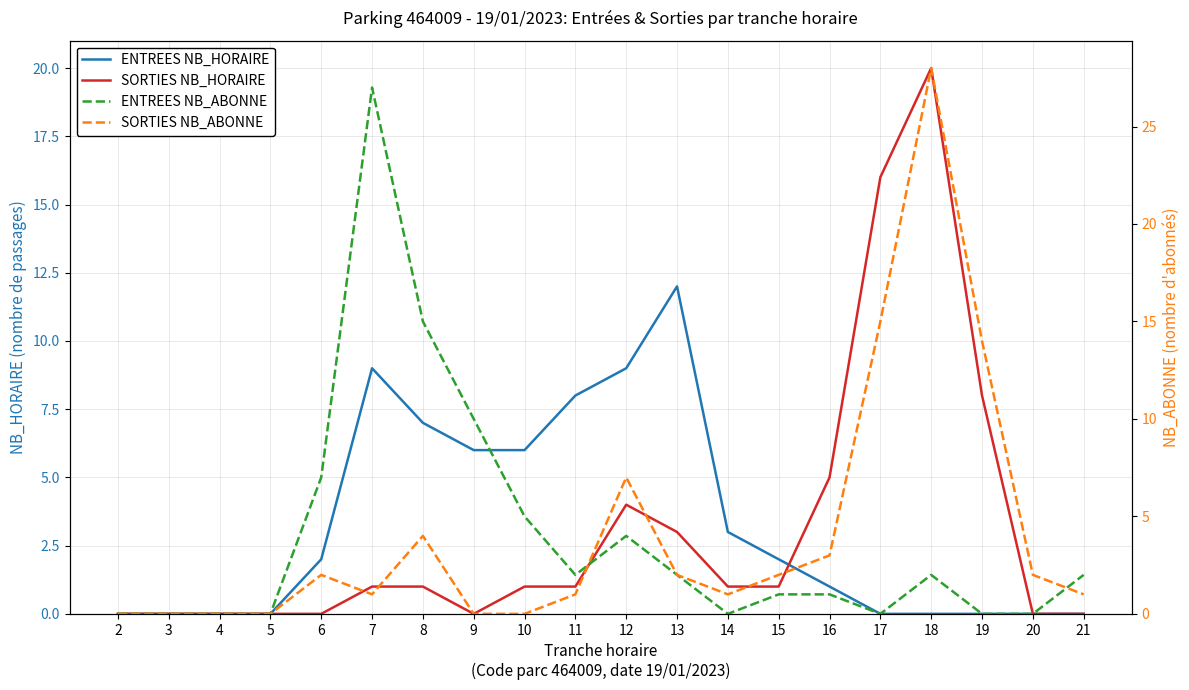

At which label does SORTIES NB_HORAIRE reach its peak?

18